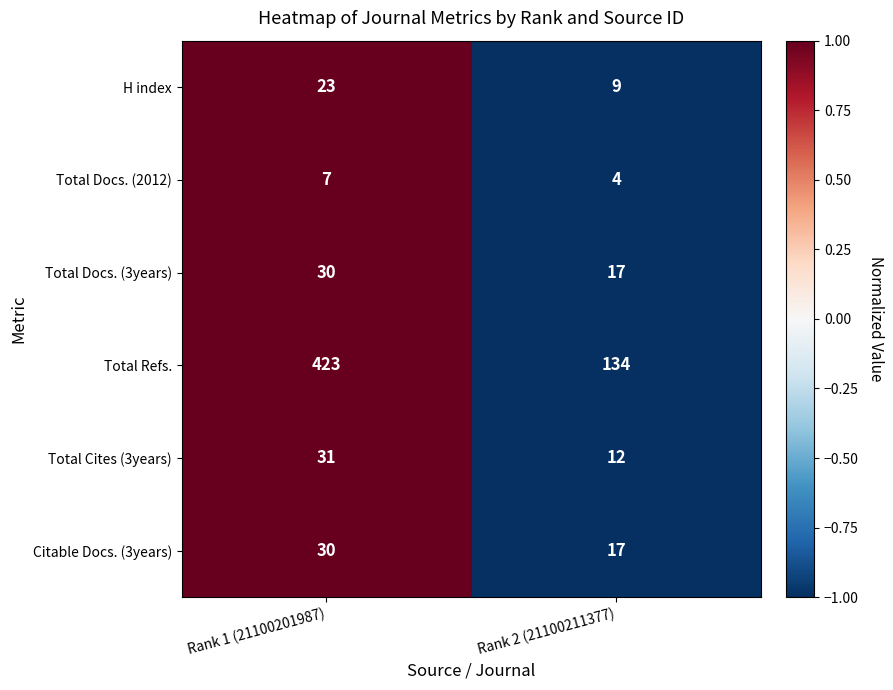

At which category is the sum across all series the highest?

Rank 1 (21100201987)